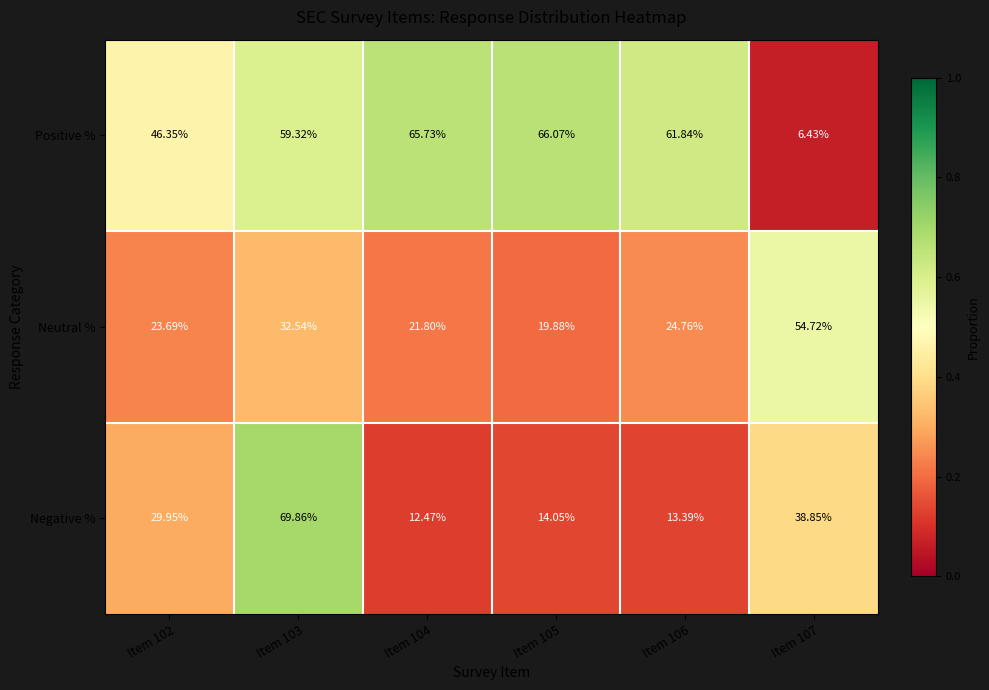

Which series changed the most between Item 102 and Item 107?

Positive %